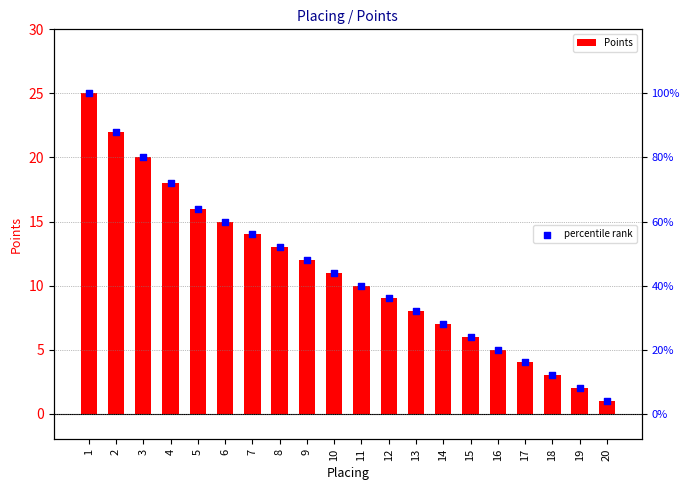

Which series contains the highest Y value?

Points